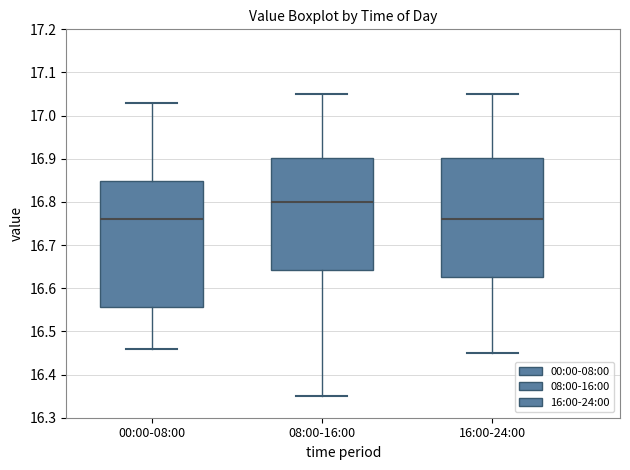

Where does the upper whisker of the box for 16:00-24:00 end on the y-axis? The values are not printed on the chart, so give them approximately, as read against the axis.

17.05